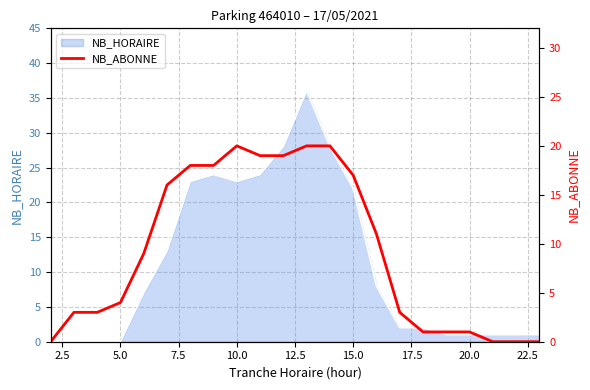

How many data points are above 9?

10